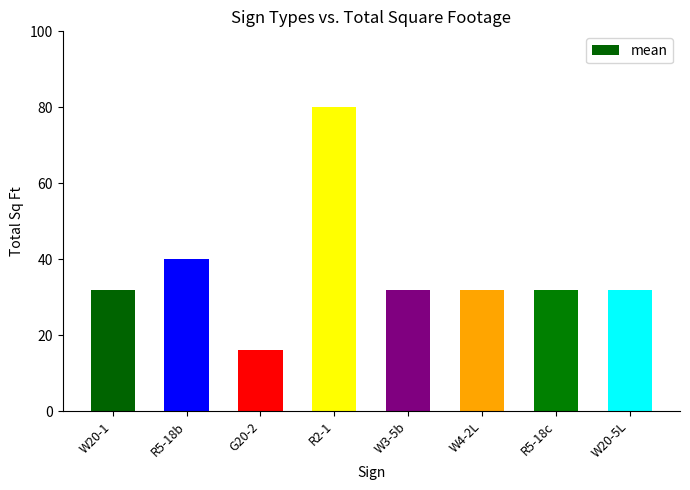

What position from the left is W20-5L?

8